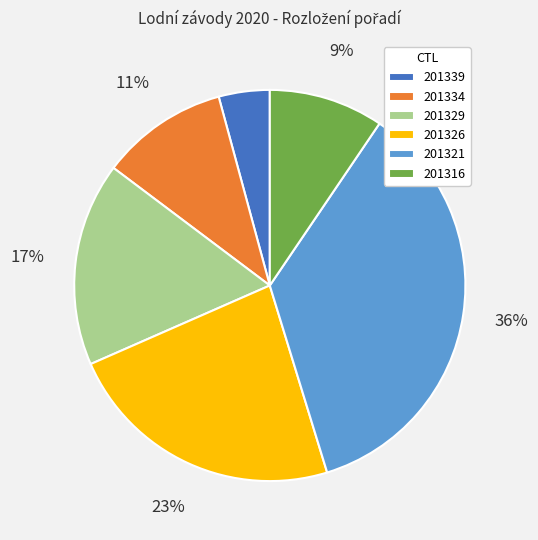

How many segments does this pie chart have?

6